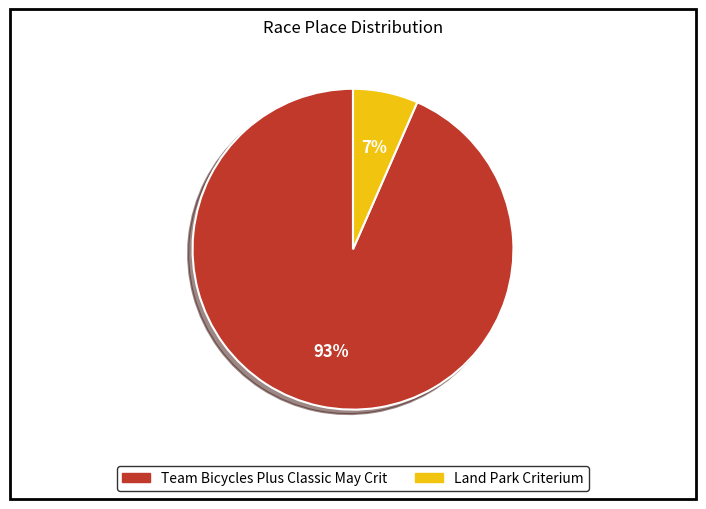

Which category accounts for the majority?

Team Bicycles Plus Classic May Crit